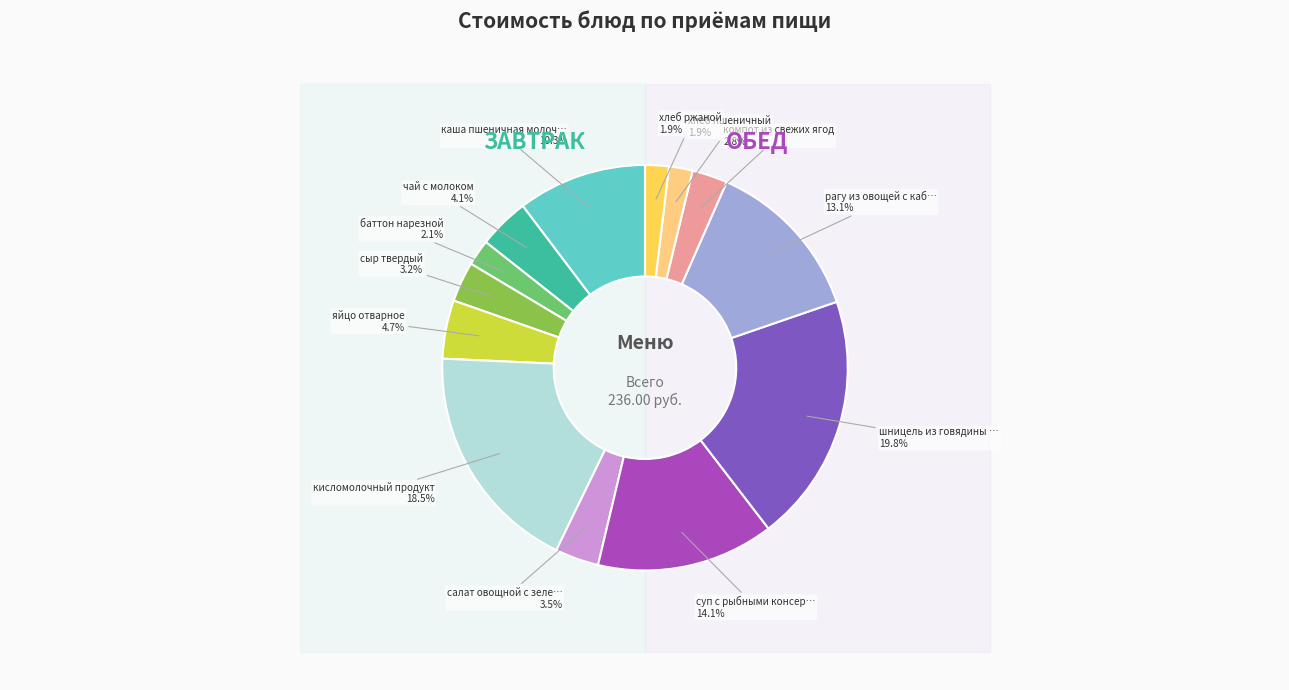

Which has a higher value, хлеб ржаной or хлеб пшеничный?

хлеб ржаной